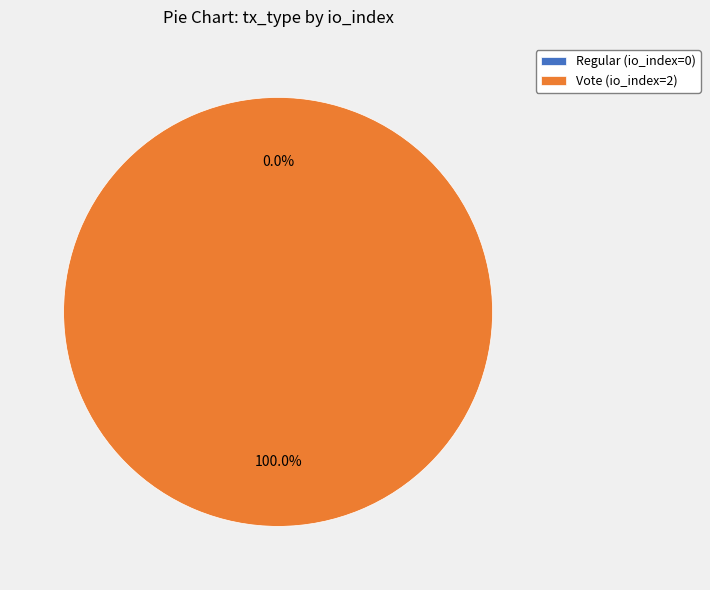

True or false: Regular (io_index=0) accounts for 0% of the total.

True